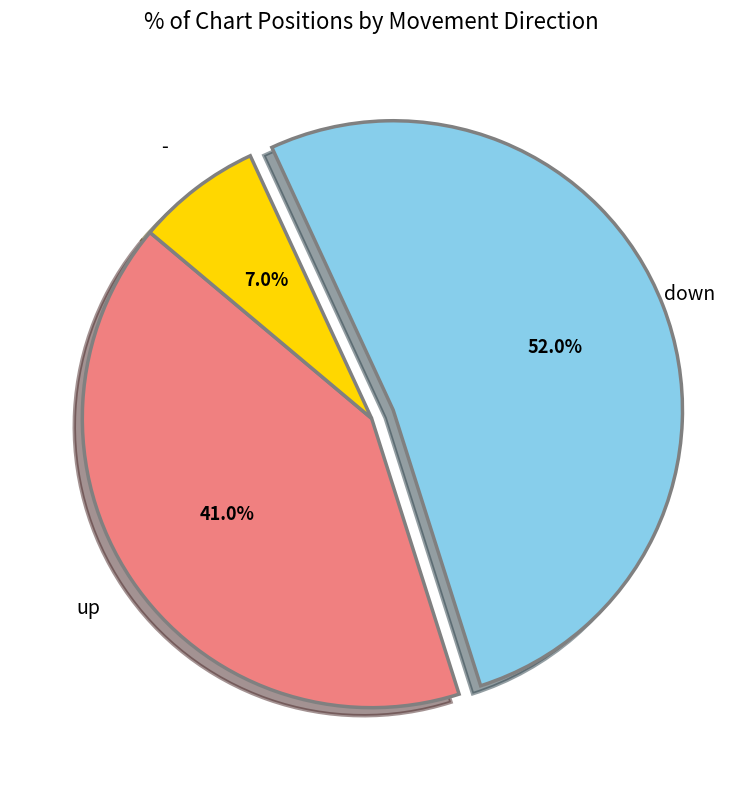

What is the majority slice?

down